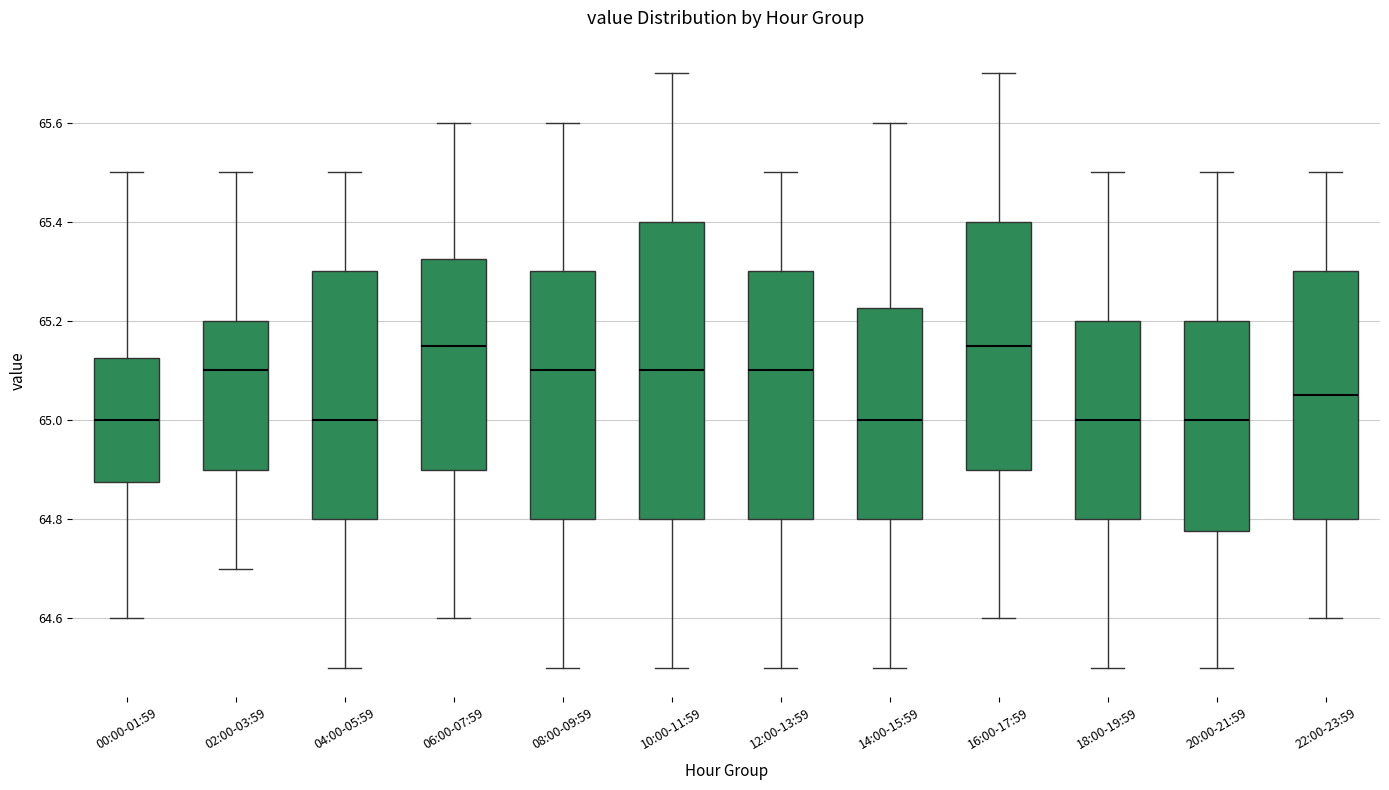

Reading left to right, transcribe this box plot: for each box, give where its median line is, the range the box spans, and where its two whiskers end, as read against the y-axis. The values are not printed on the chart, so give them approximately, as read against the axis.

00:00-01:59: median 65.00, box 64.88 to 65.12, whiskers 64.60 to 65.50
02:00-03:59: median 65.10, box 64.90 to 65.20, whiskers 64.70 to 65.50
04:00-05:59: median 65.00, box 64.80 to 65.30, whiskers 64.50 to 65.50
06:00-07:59: median 65.16, box 64.90 to 65.32, whiskers 64.60 to 65.60
08:00-09:59: median 65.10, box 64.80 to 65.30, whiskers 64.50 to 65.60
10:00-11:59: median 65.10, box 64.80 to 65.40, whiskers 64.50 to 65.70
12:00-13:59: median 65.10, box 64.80 to 65.30, whiskers 64.50 to 65.50
14:00-15:59: median 65.00, box 64.80 to 65.22, whiskers 64.50 to 65.60
16:00-17:59: median 65.16, box 64.90 to 65.40, whiskers 64.60 to 65.70
18:00-19:59: median 65.00, box 64.80 to 65.20, whiskers 64.50 to 65.50
20:00-21:59: median 65.00, box 64.78 to 65.20, whiskers 64.50 to 65.50
22:00-23:59: median 65.06, box 64.80 to 65.30, whiskers 64.60 to 65.50